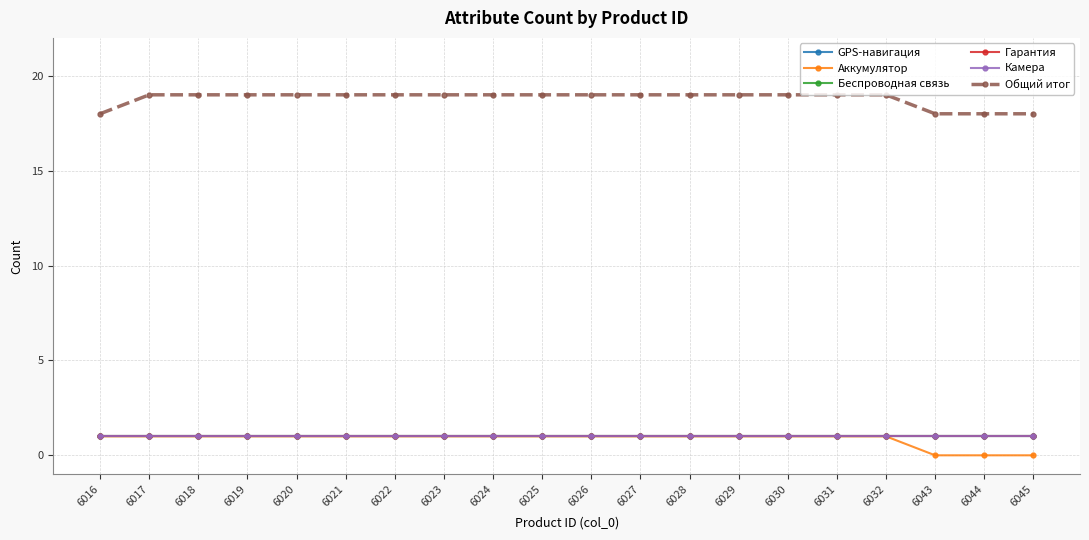

Is the value of Камера at 6024 greater than the value of Беспроводная связь at 6022?

No